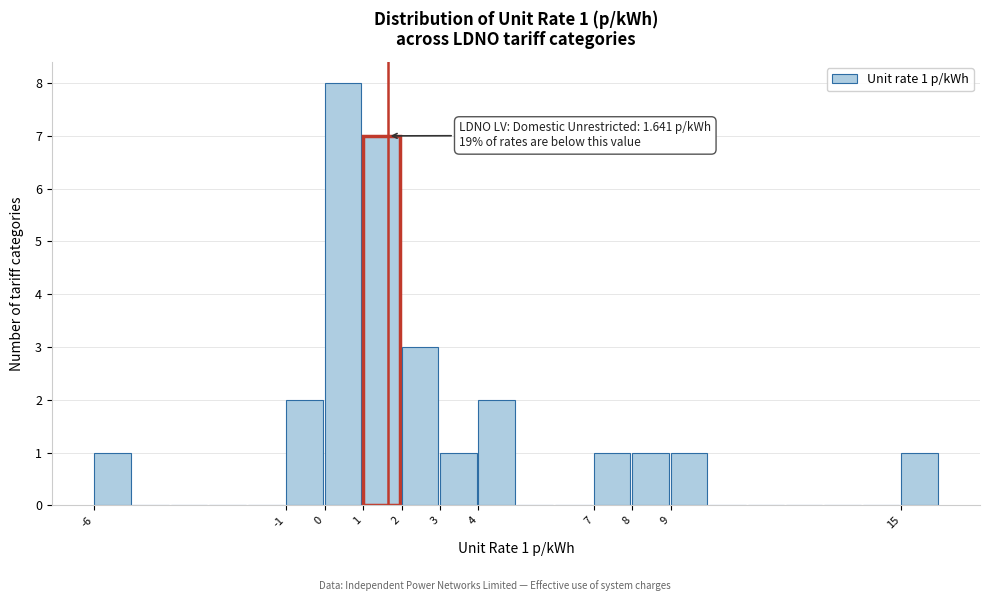

Which range on the x-axis has the tallest bar?

0 to 1